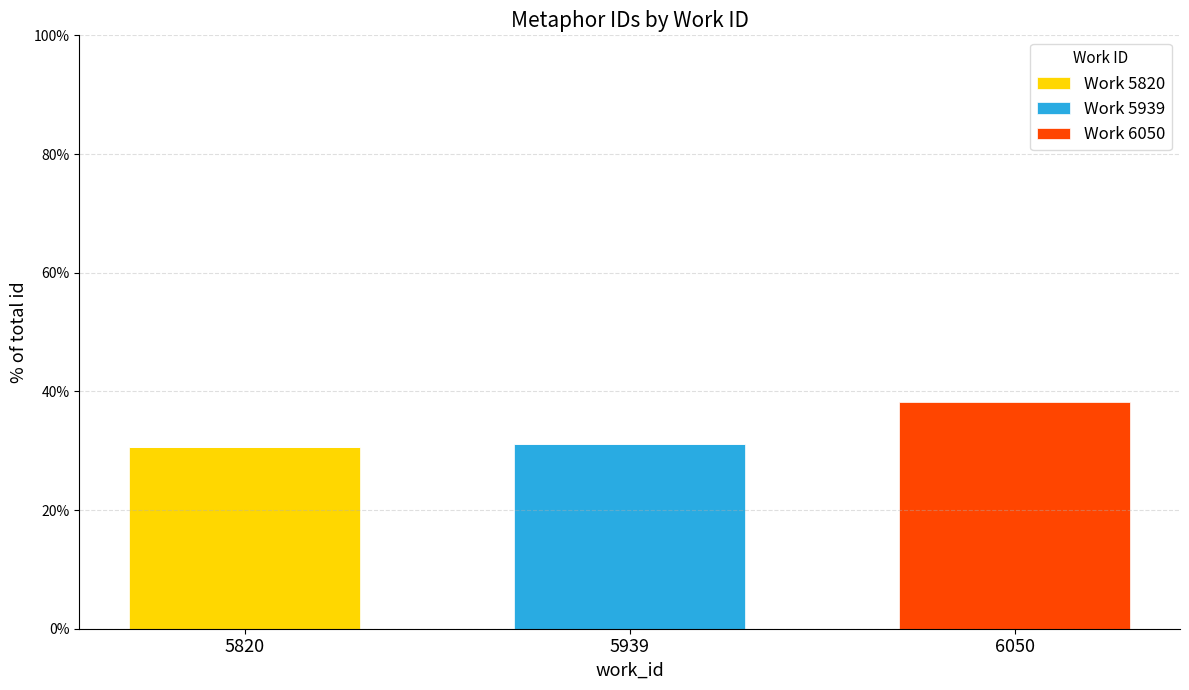

Which category has the highest value in the Work 5820 series?

5820